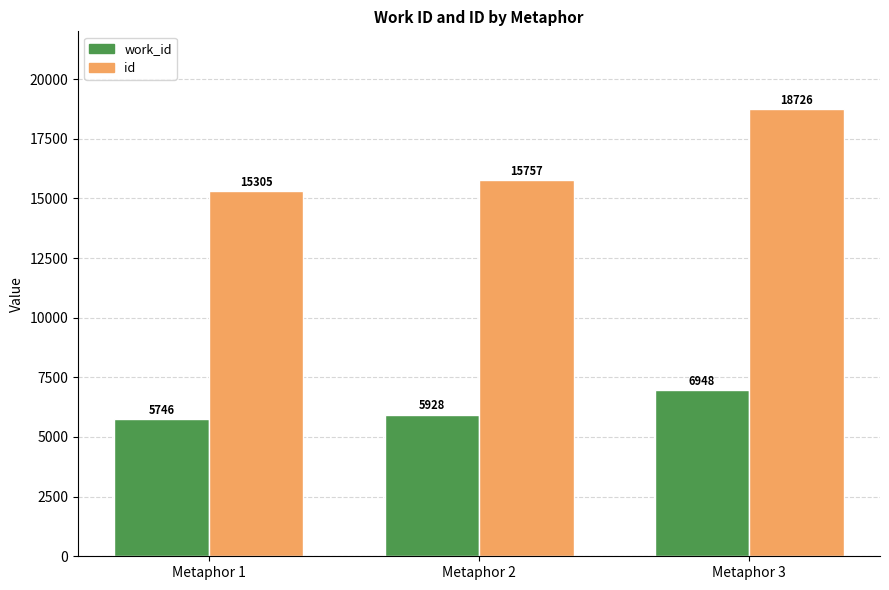

Which series has the largest range (max minus min)?

id